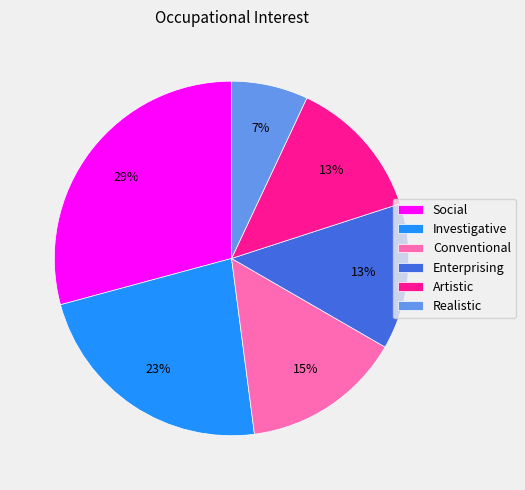

Approximately how many times larger is the value at Artistic compared to Realistic?

1.9